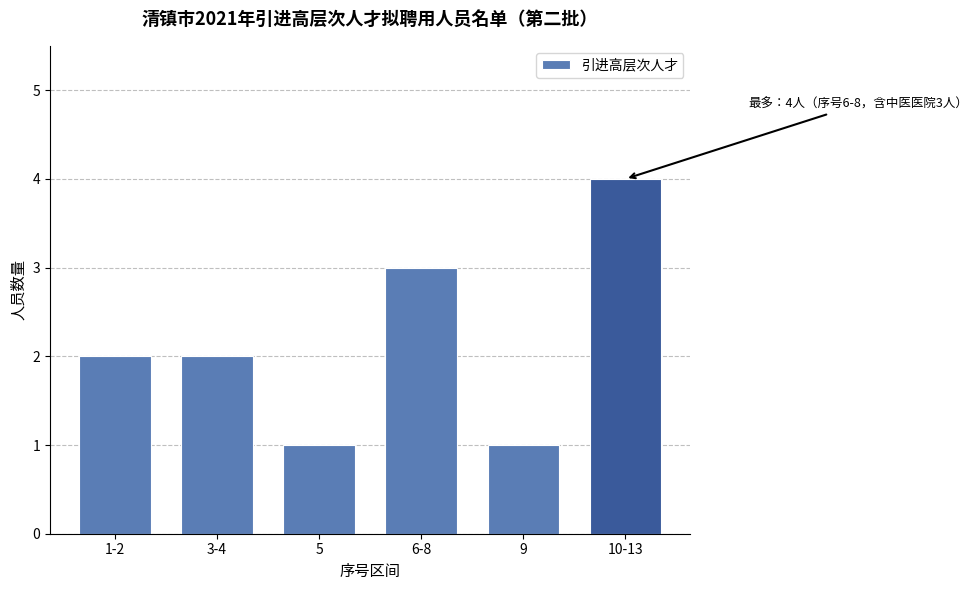

Reading right to left, list all the values displayed in this chart.

10-13=4	9=1	6-8=3	5=1	3-4=2	1-2=2